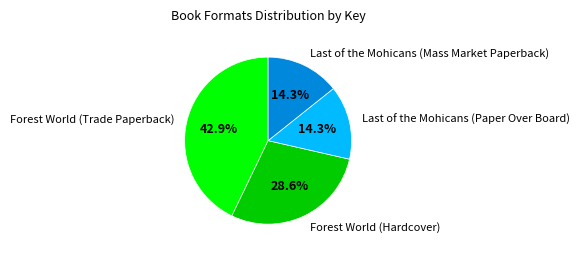

Between Forest World (Hardcover) and Forest World (Trade Paperback), which is larger?

Forest World (Trade Paperback)